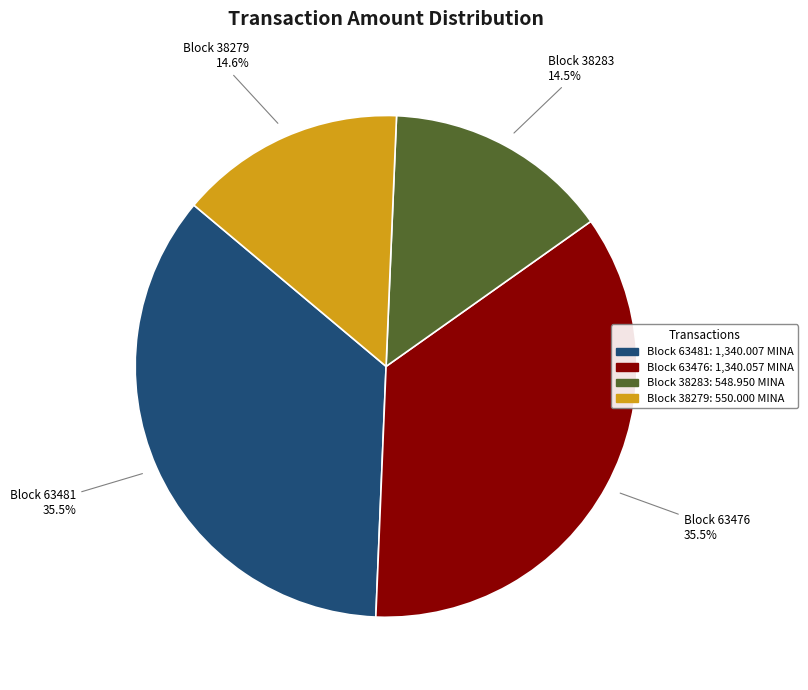

Is there any slice that represents more than half of the pie?

No